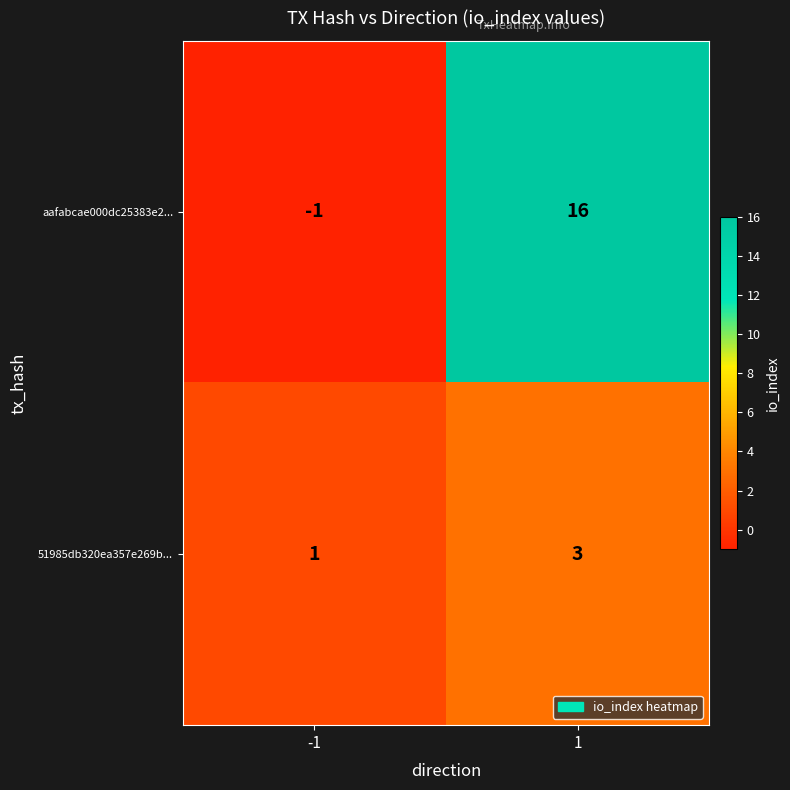

What is the maximum value for aafabcae000dc25383e2...?

16